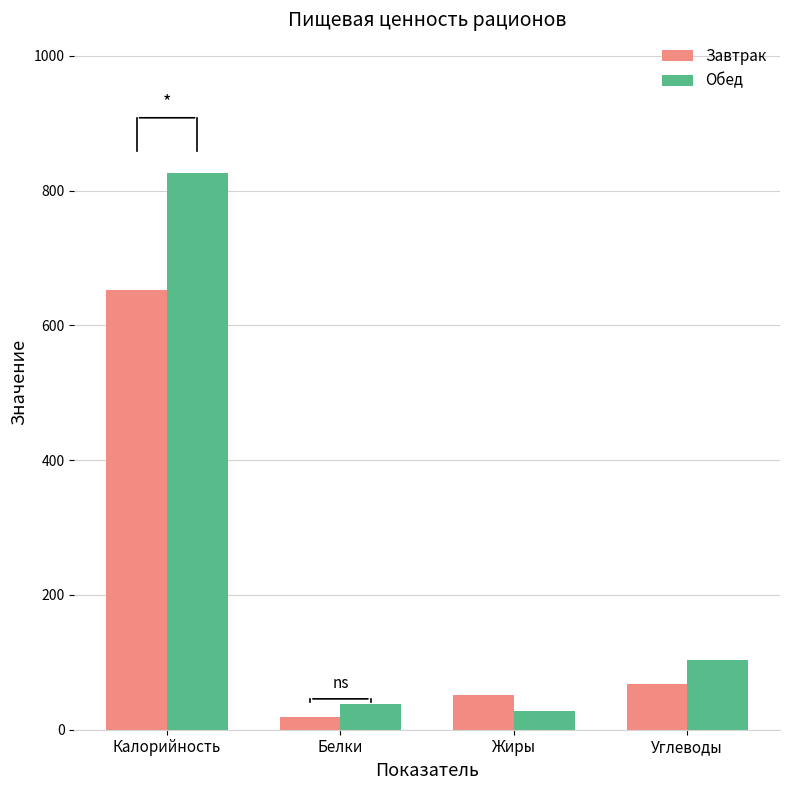

At which category is the sum across all series the highest?

Калорийность